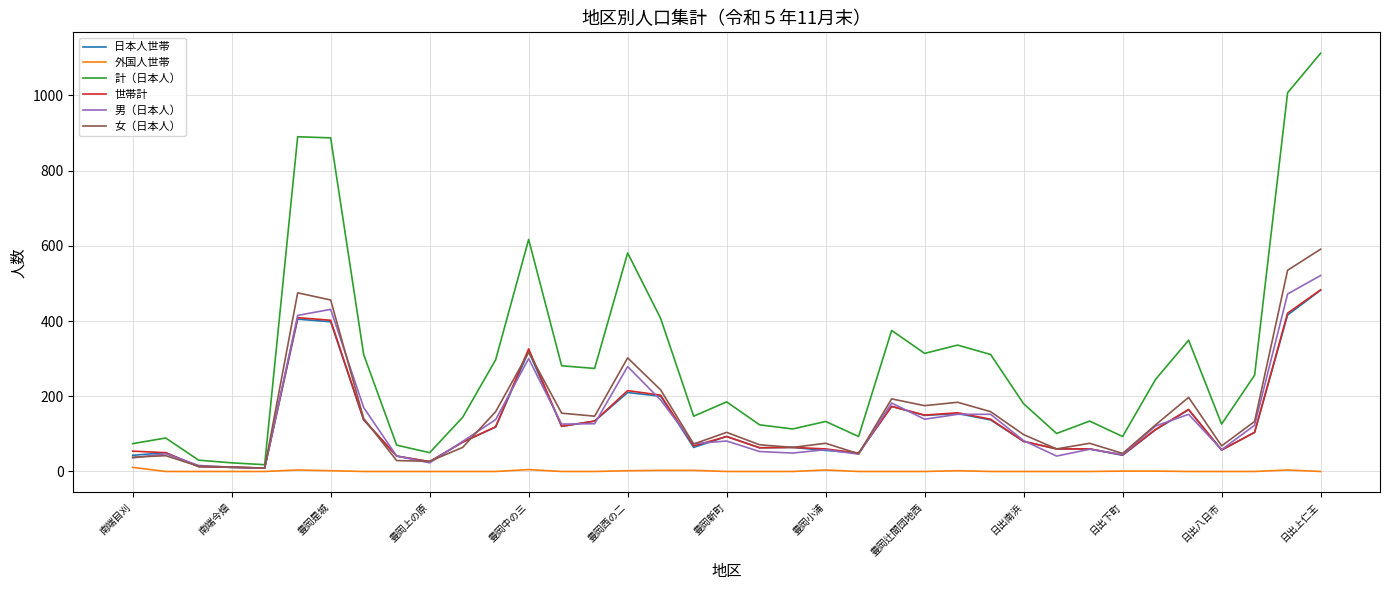

Which series has the widest spread of values?

計（日本人）